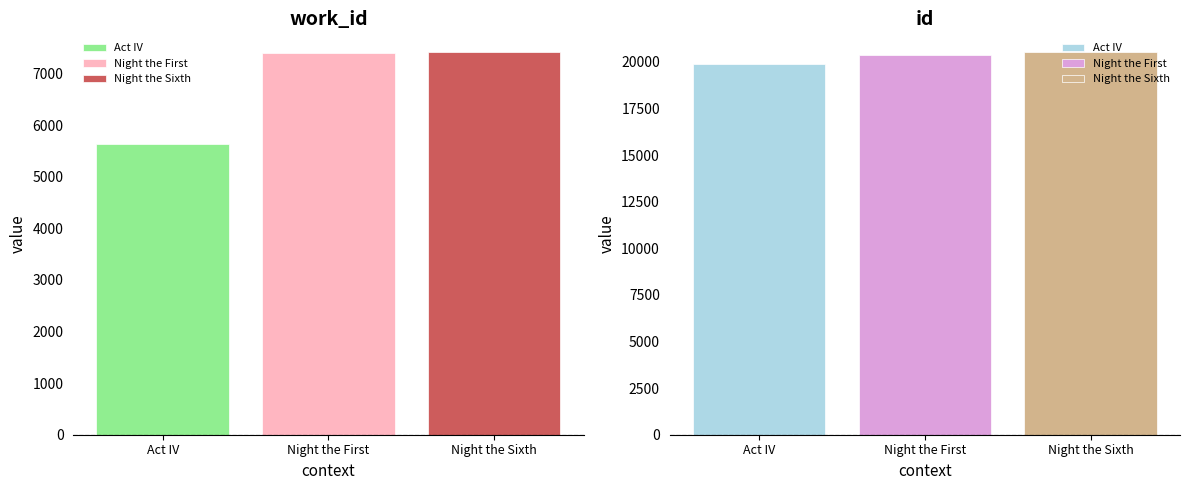

At which category is the sum across all series the highest?

Night the Sixth